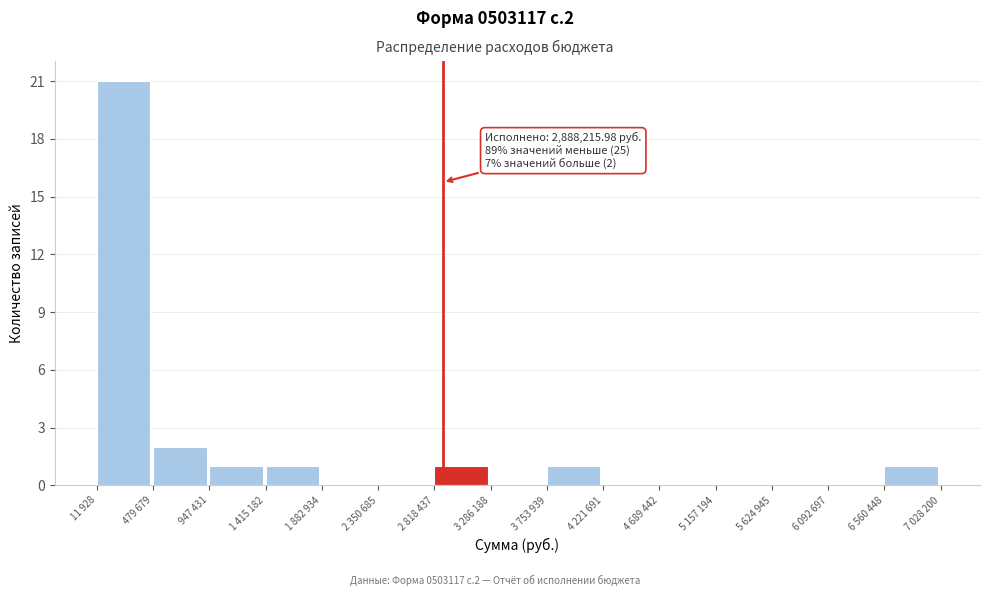

Reading left to right, list all the values displayed in this chart.

11 928=21	479 679=2	947 431=1	1 415 182=1	1 882 934=0	2 350 685=0	2 818 437=1	3 286 188=0	3 753 939=1	4 221 691=0	4 689 442=0	5 157 194=0	5 624 945=0	6 092 697=0	6 560 448=1